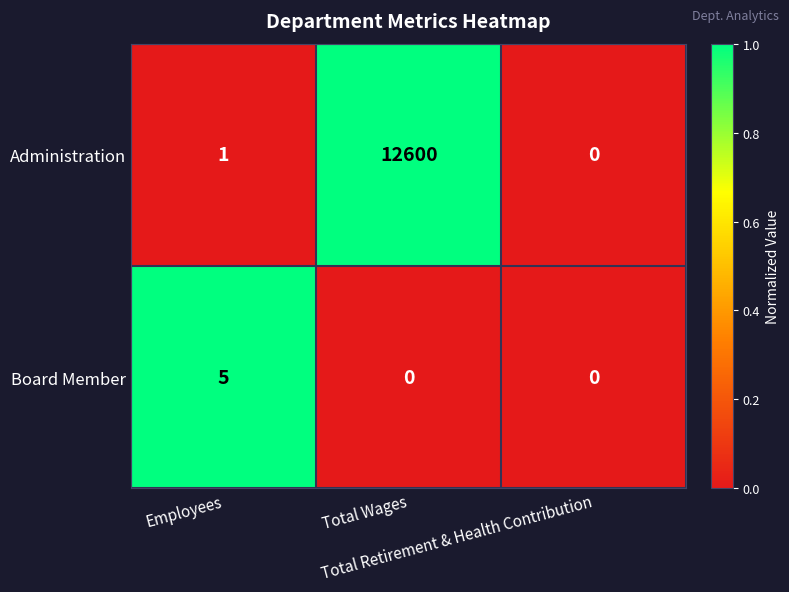

Count the Board Member values in the range 0 to 5.

3